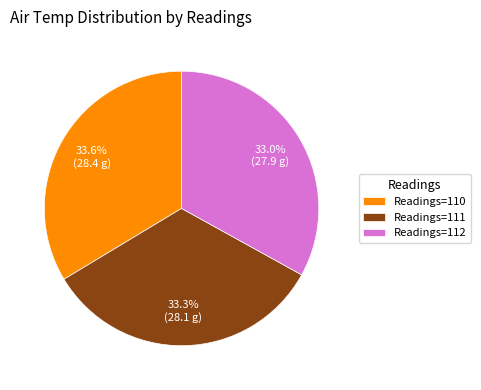

Is there a majority slice in this chart?

No